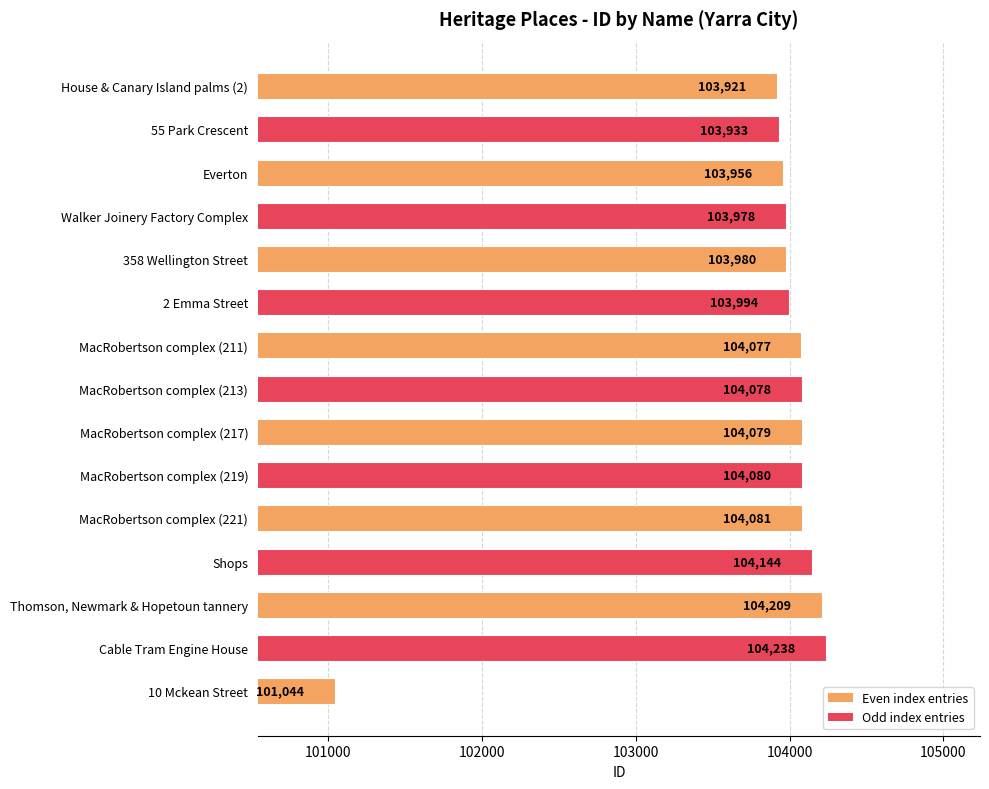

List the labels in order of value, smallest first.

10 Mckean Street, House & Canary Island palms (2), 55 Park Crescent, Everton, Walker Joinery Factory Complex, 358 Wellington Street, 2 Emma Street, MacRobertson complex (211), MacRobertson complex (213), MacRobertson complex (217), MacRobertson complex (219), MacRobertson complex (221), Shops, Thomson, Newmark & Hopetoun tannery, Cable Tram Engine House